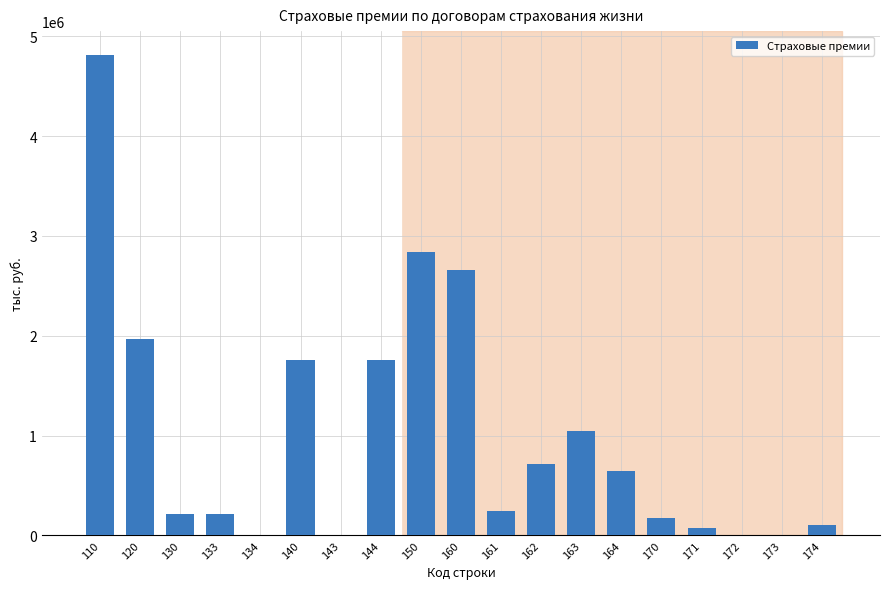

The value at 160 is 3477846.0. True or false?

False